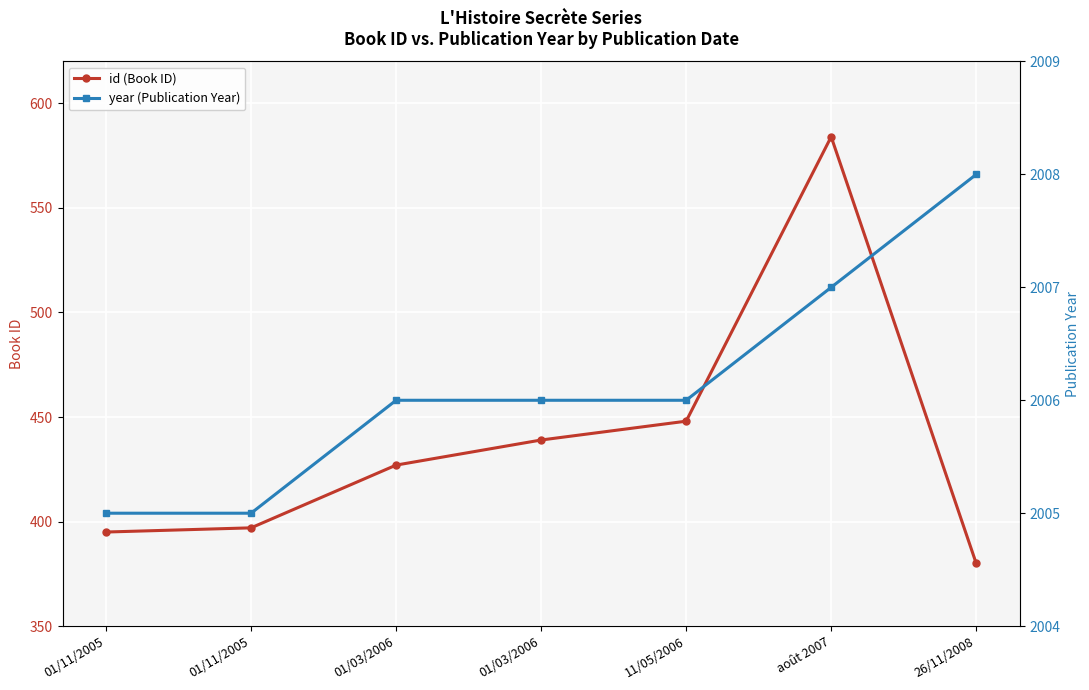

At which category does id (Book ID) reach its first local peak?

août 2007